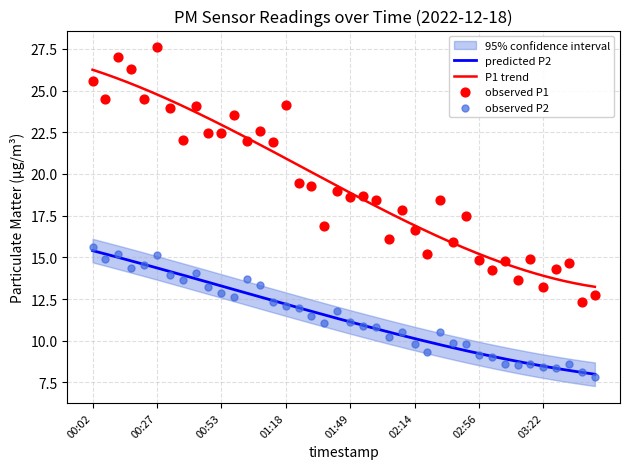

Which series has the largest Y range (max minus min)?

P1